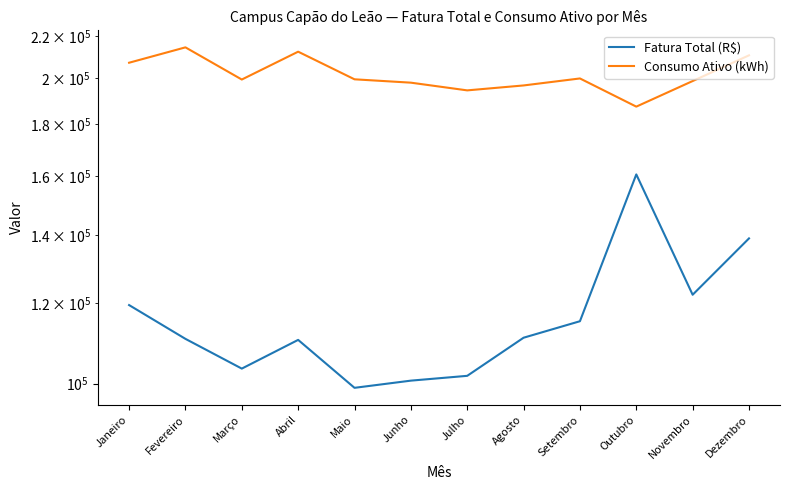

What is the difference between the maximum and second lowest values in the Fatura Total (R$) series?

59994.9